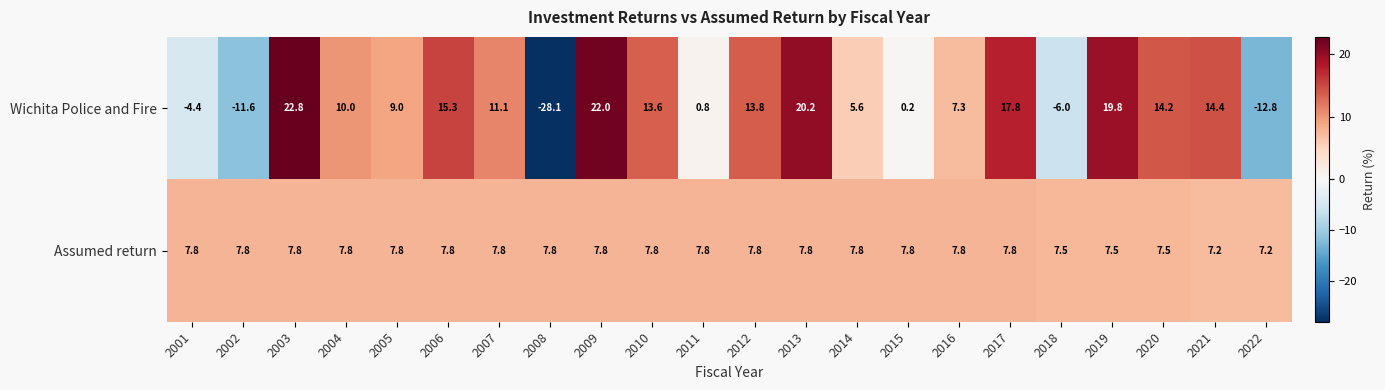

At which label does Wichita Police and Fire first exceed 11?

2003